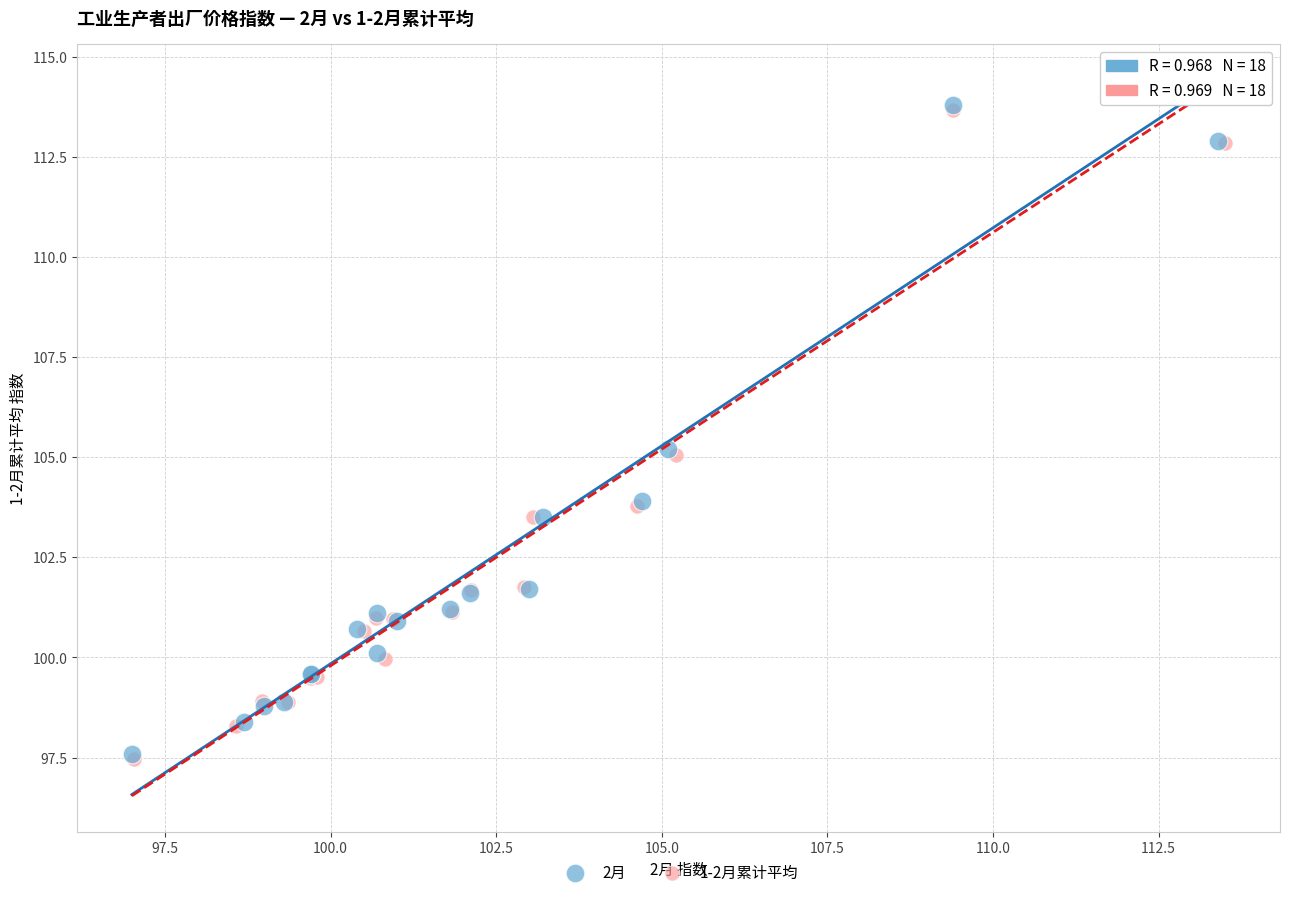

What are all the series names shown in the legend?

2月, 1-2月累计平均